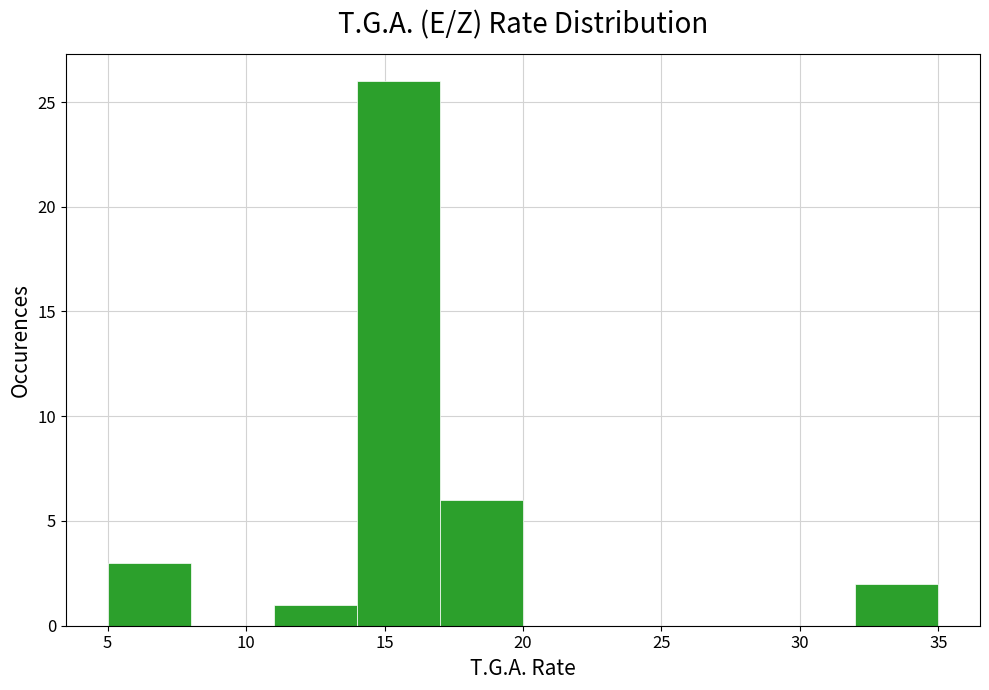

Over which range of the x-axis is the bar tallest?

14 to 17